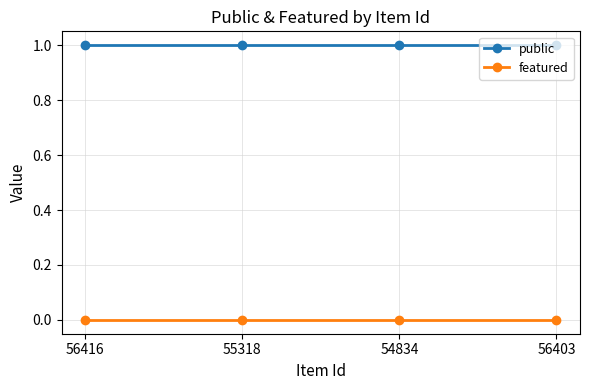

Reading left to right, what are all the values shown in this chart?

public: 56416=1	55318=1	54834=1	56403=1
featured: 56416=0	55318=0	54834=0	56403=0